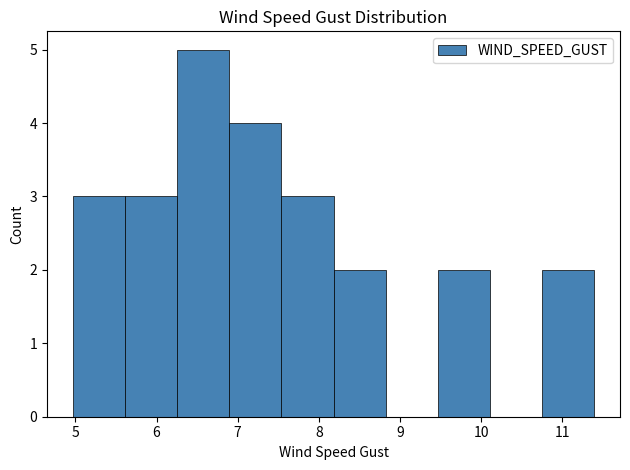

Reading left to right, list every bar in this chart as the range it spans on the x-axis followed by its height. Neither the bar edges nor the heights are printed on the chart, so give them approximately, as read against the axes.

5.0 to 5.6: 3
5.6 to 6.3: 3
6.3 to 6.9: 5
6.9 to 7.5: 4
7.5 to 8.2: 3
8.2 to 8.8: 2
8.8 to 9.5: 0
9.5 to 10.1: 2
10.1 to 10.7: 0
10.7 to 11.4: 2